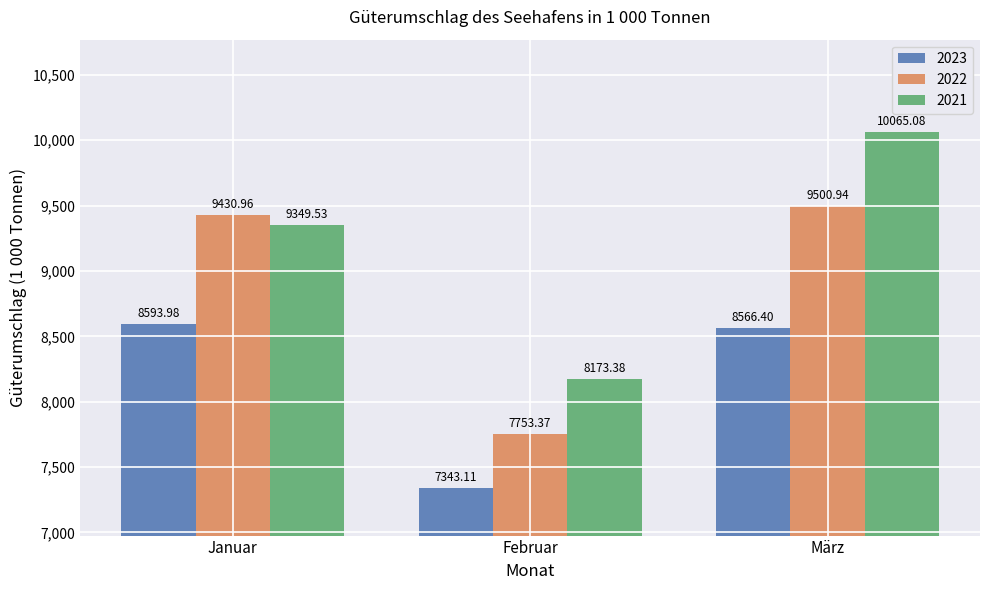

What is the highest value of the 2022 series?

9500.9